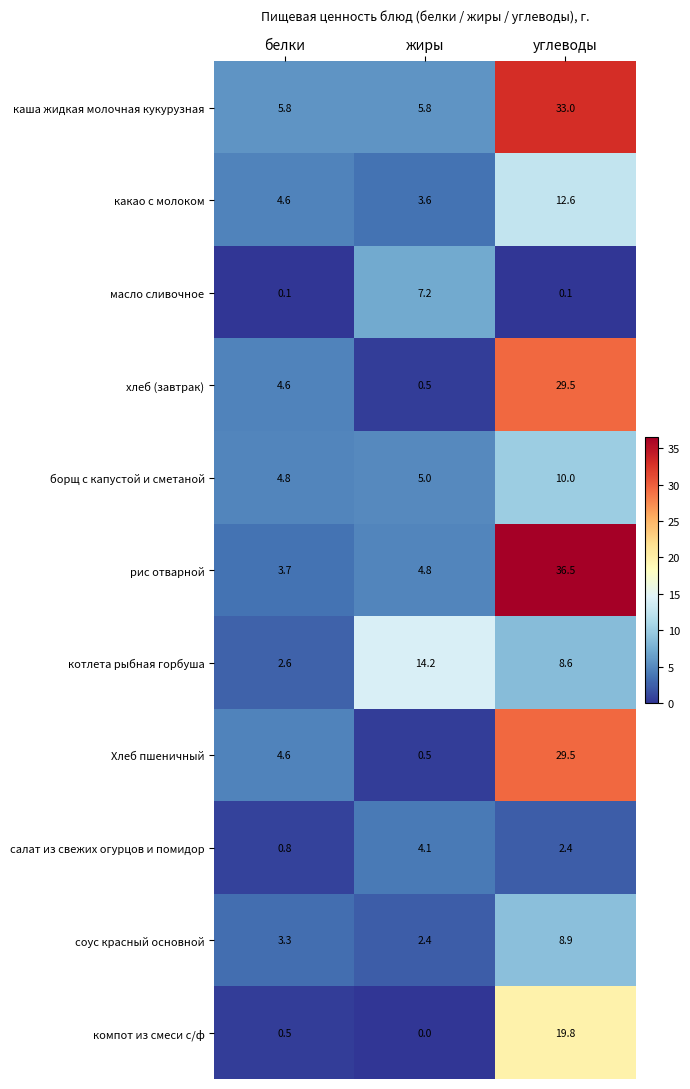

Rank the categories by Хлеб пшеничный value from lowest to highest.

жиры, белки, углеводы